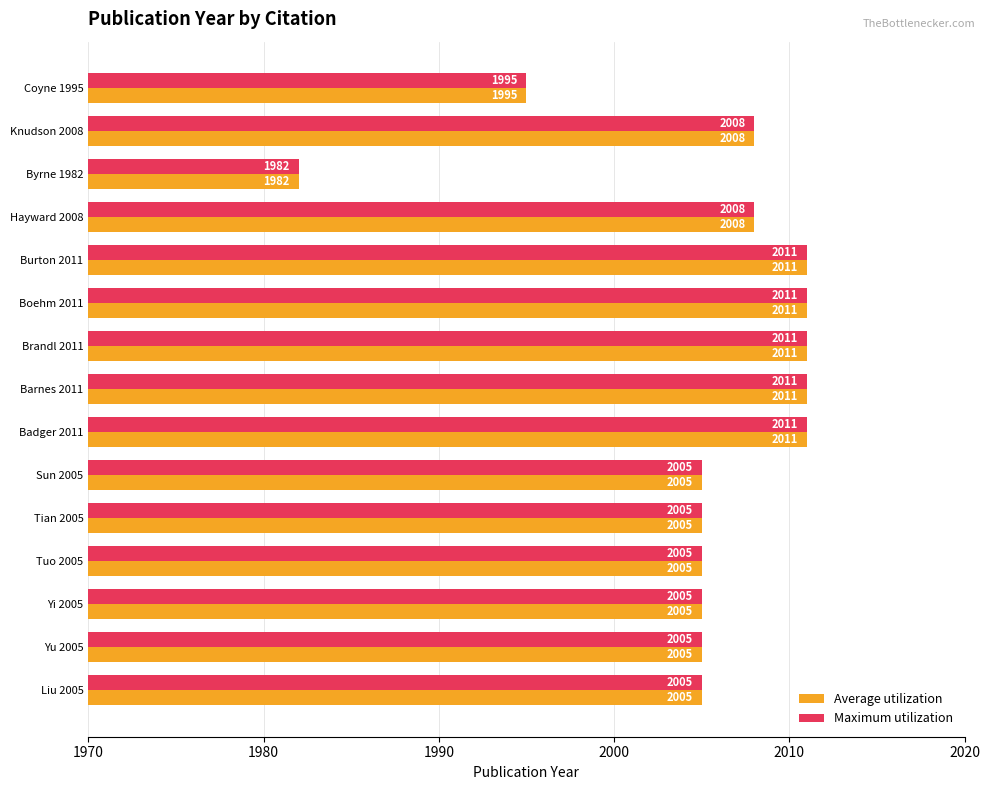

What are all the series names shown in the legend?

Average utilization, Maximum utilization